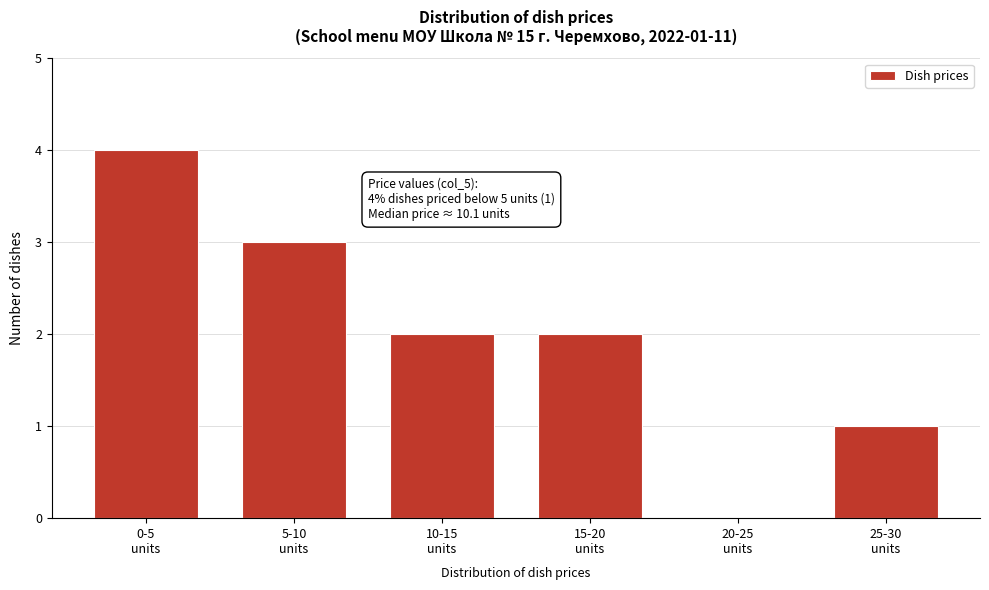

What is the greatest value displayed?

4